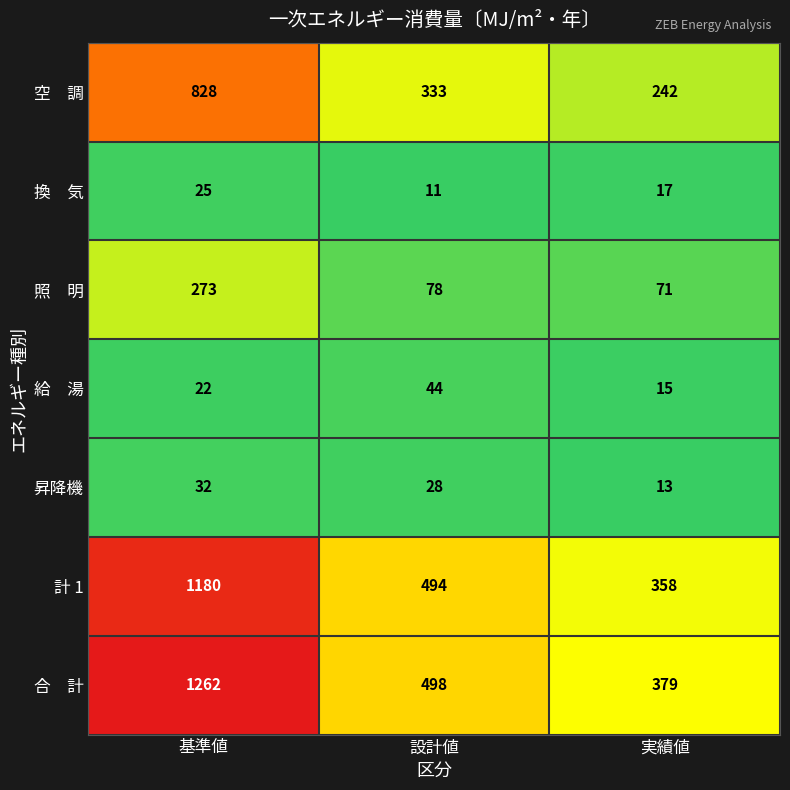

What is the spread (max minus min) of values at 実績値?

366